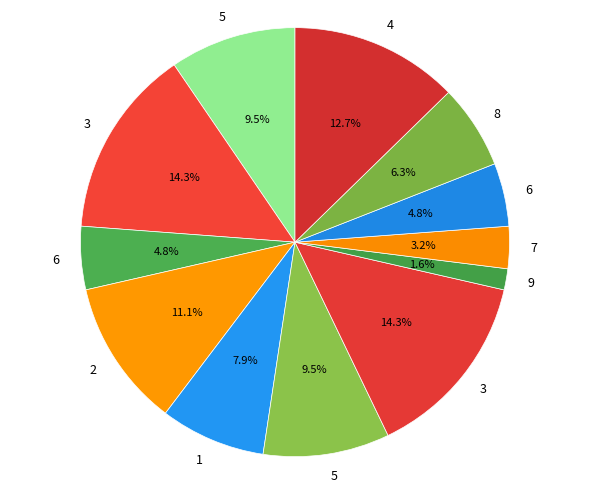

How many segments does this pie chart have?

12